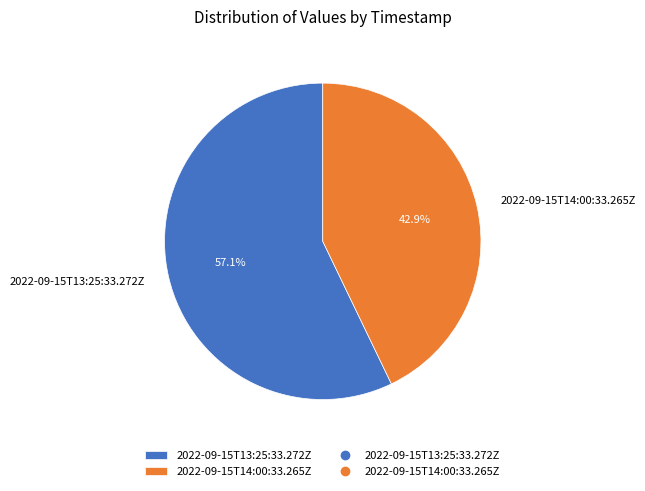

To the nearest percent, what is the difference between the largest and smallest slice percentages?

14%